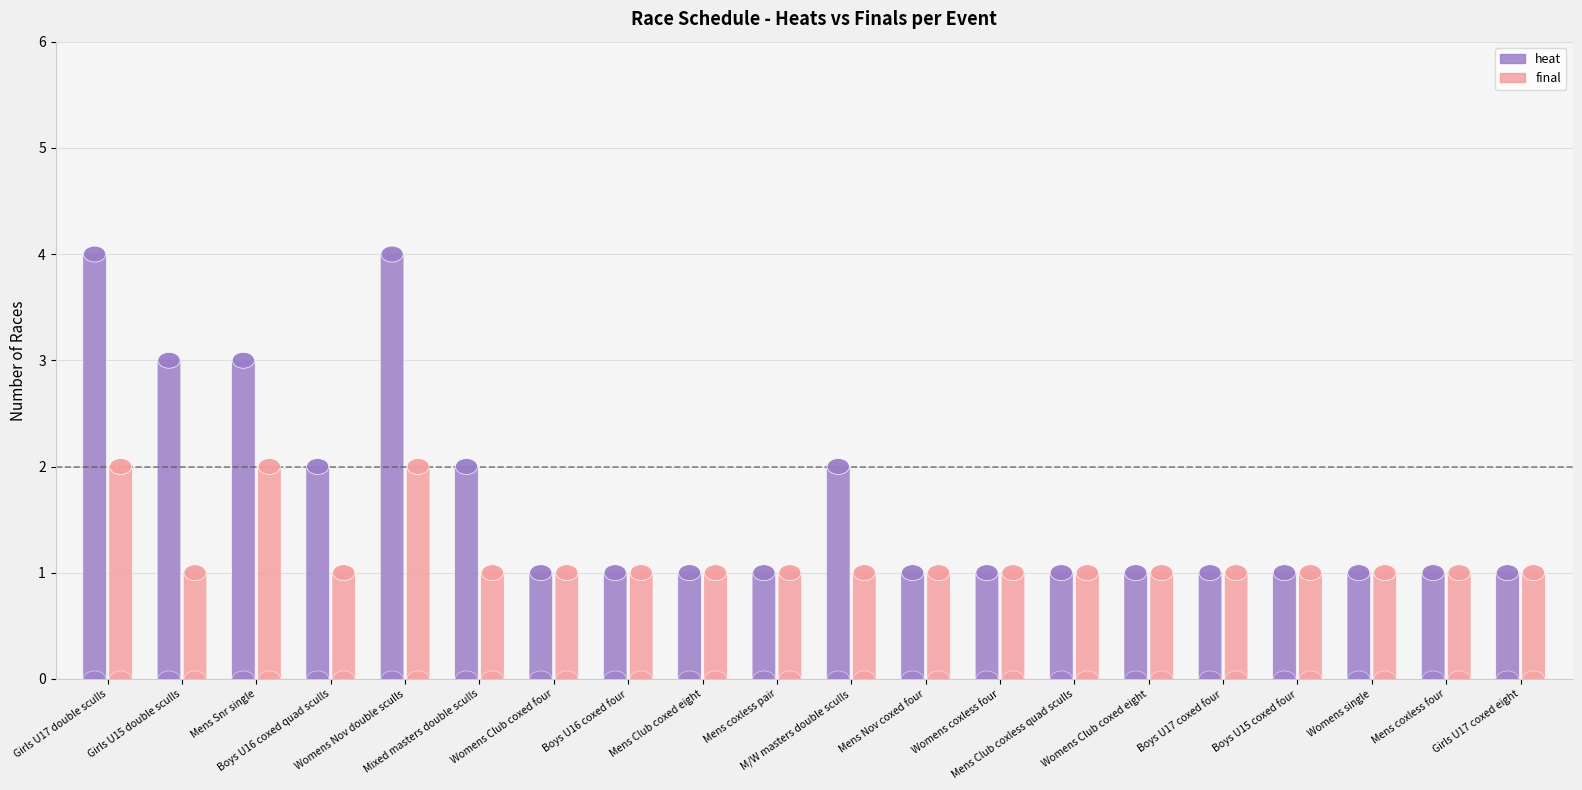

What is the minimum value for final?

1